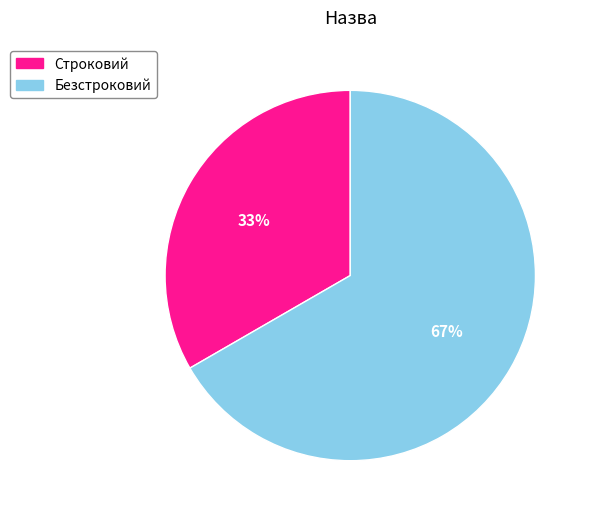

To the nearest percent, what is the combined percentage of Безстроковий and Строковий?

100%